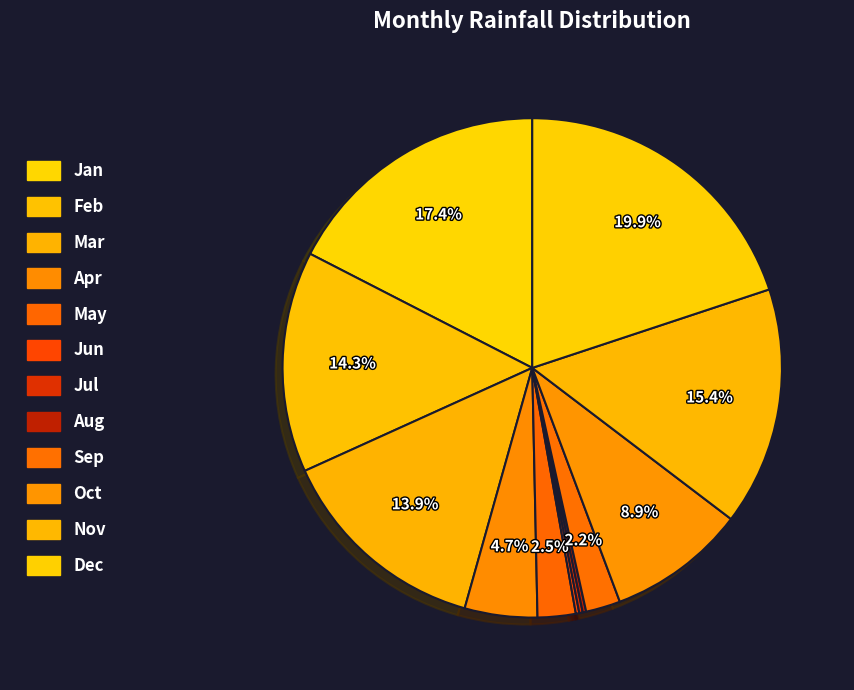

Does any single category account for the majority?

No